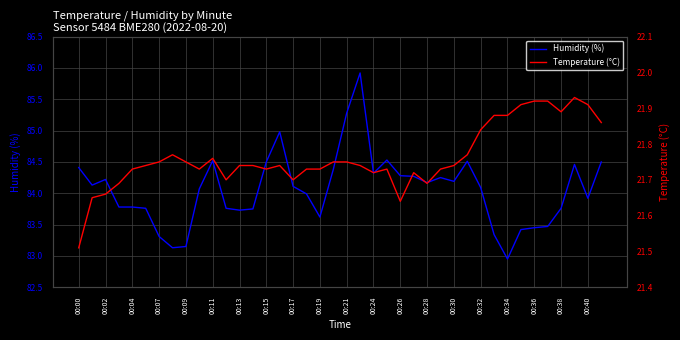

What is the sum of all Temperature (°C) values?

870.5